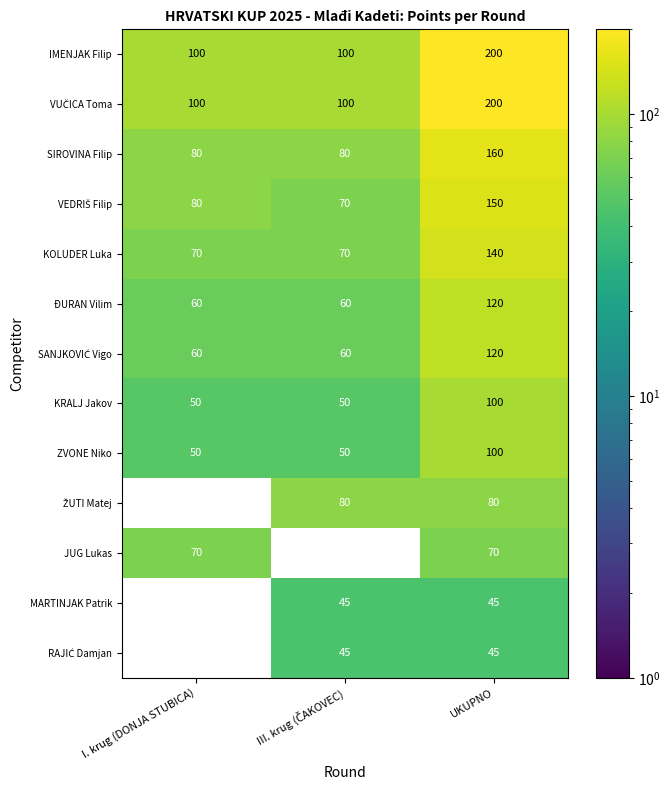

At which category does the chart reach its peak across all series?

UKUPNO